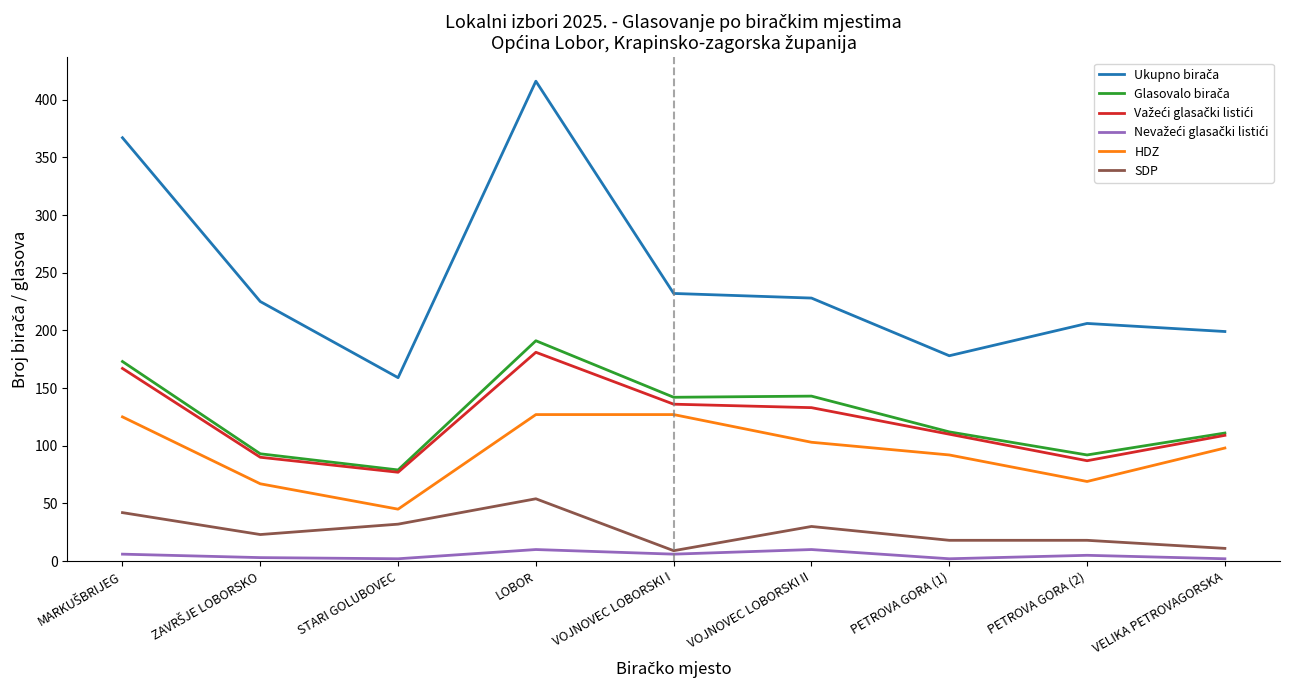

Is this an area chart (filled region under the line)?

No